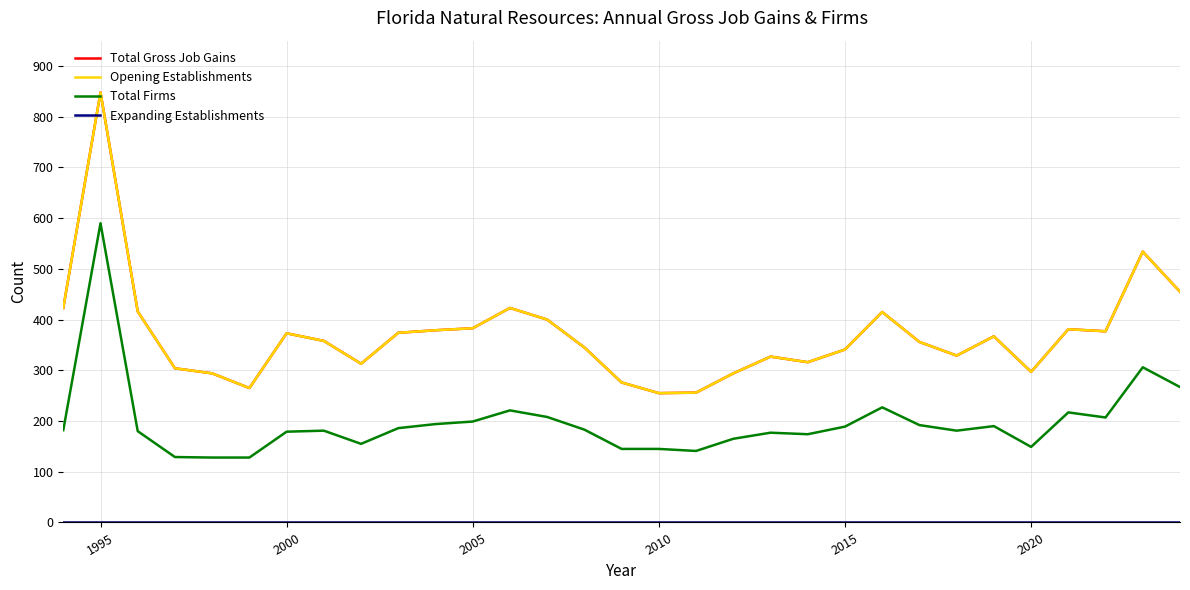

Does the chart display data point markers on the line(s)?

No